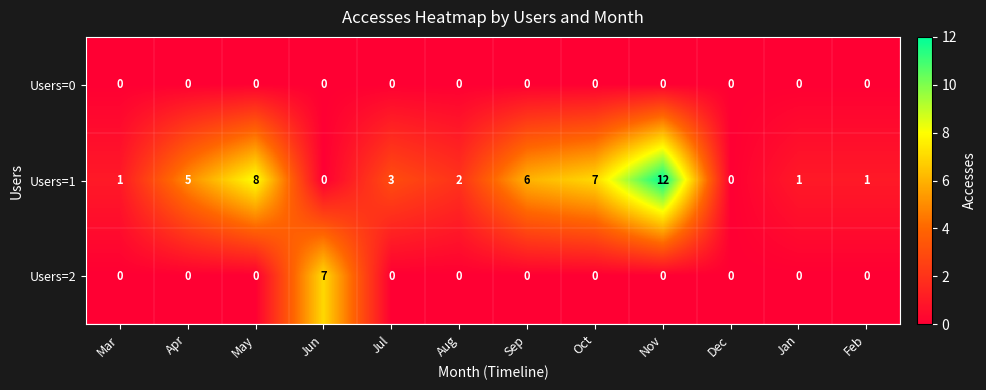

How many data points does each series have?

12